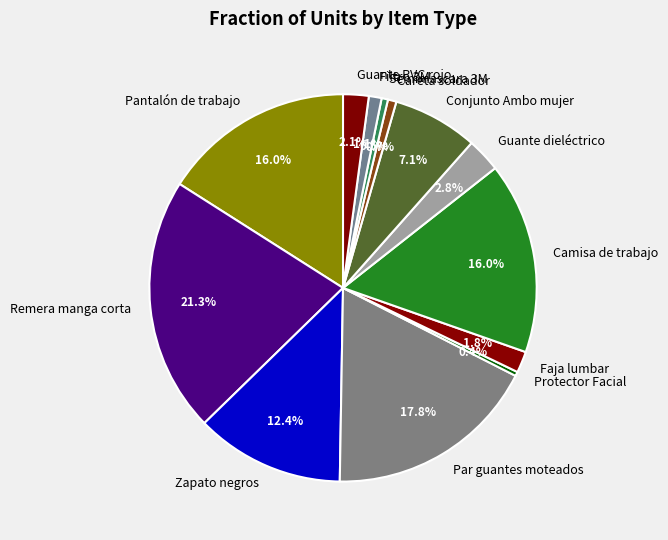

Which category has the biggest portion of the pie?

Remera manga corta